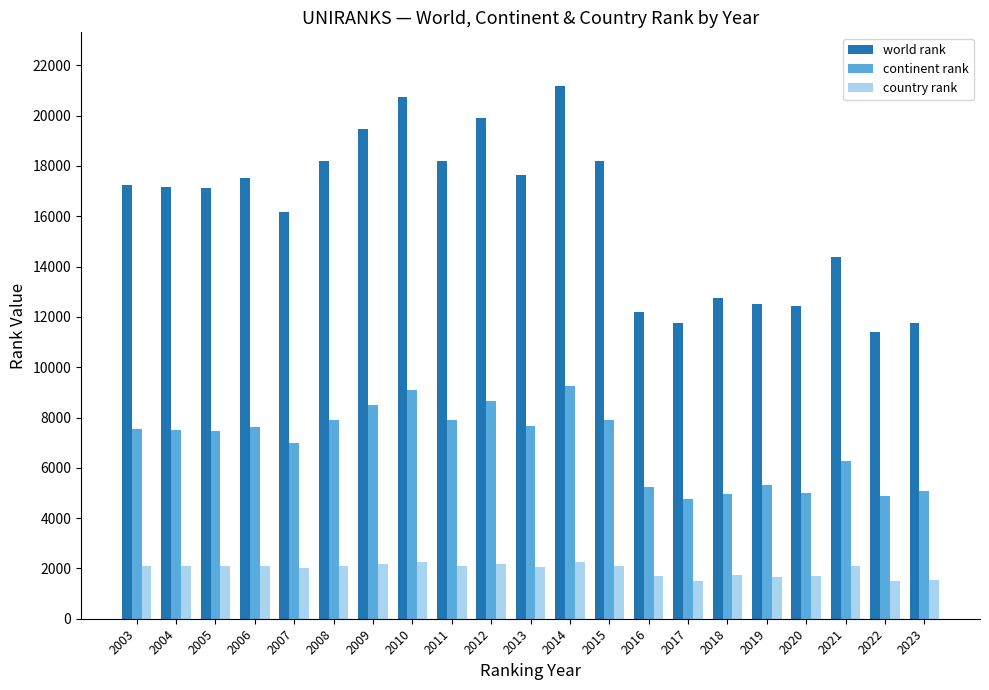

What is the smallest value displayed?

1503